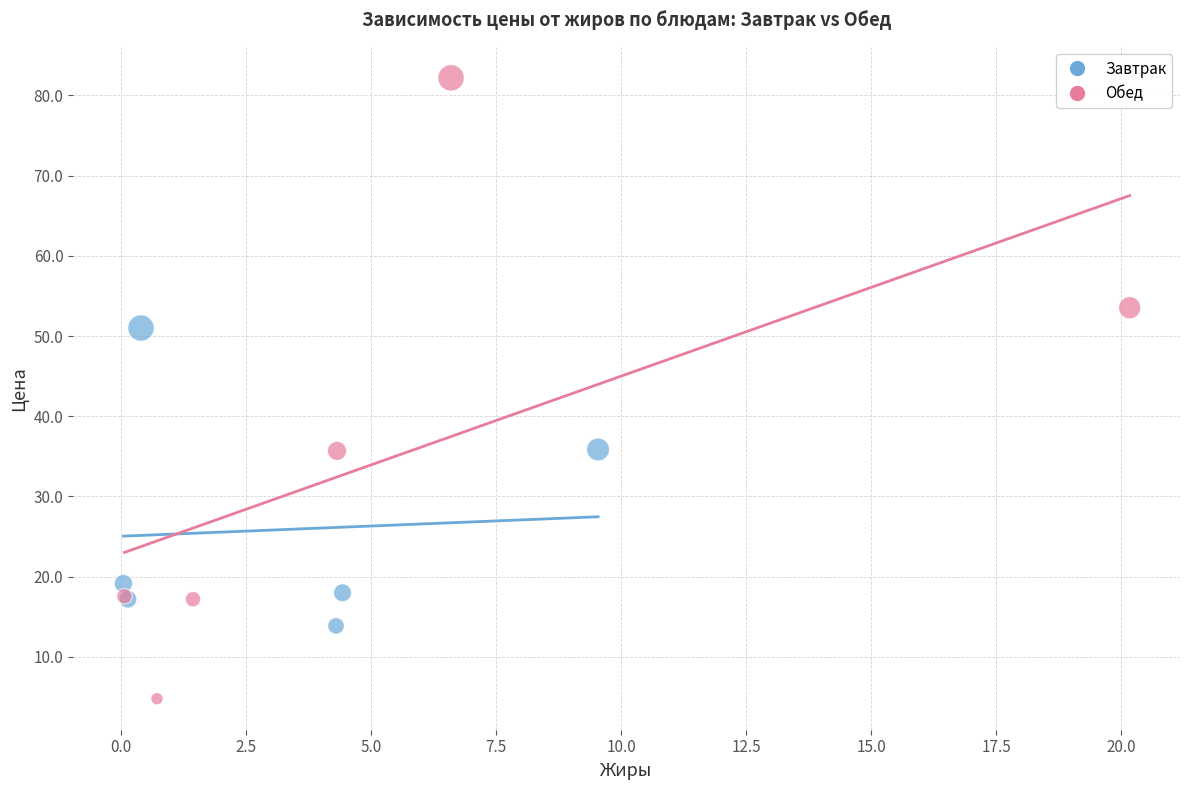

Which series reaches the minimum Y coordinate?

Обед